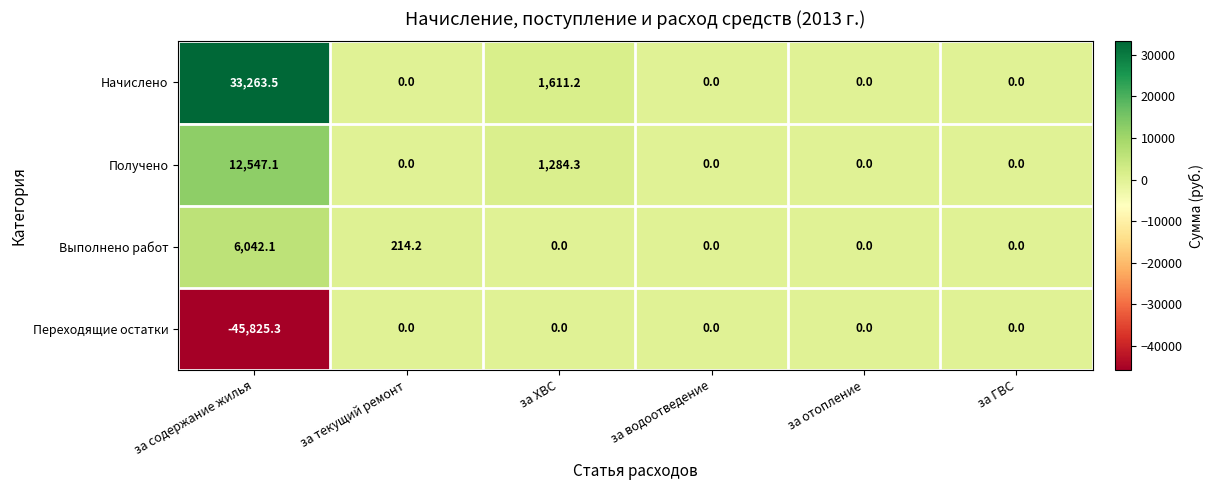

Which series has the widest spread of values?

Переходящие остатки